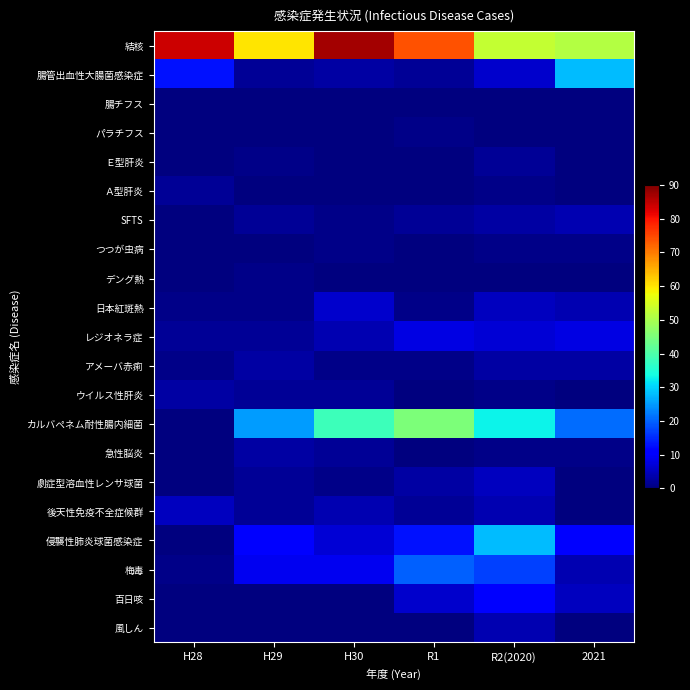

Rank the series by their maximum value, from lowest to highest.

腸チフス, パラチフス, つつが虫病, デング熱, Ｅ型肝炎, Ａ型肝炎, アメーバ赤痢, ウイルス性肝炎, 急性脳炎, SFTS, 風しん, 劇症型溶血性レンサ球菌, 後天性免疫不全症候群, 日本紅斑熱, レジオネラ症, 百日咳, 梅毒, 腸管出血性大腸菌感染症, 侵襲性肺炎球菌感染症, カルバペネム耐性腸内細菌, 結核